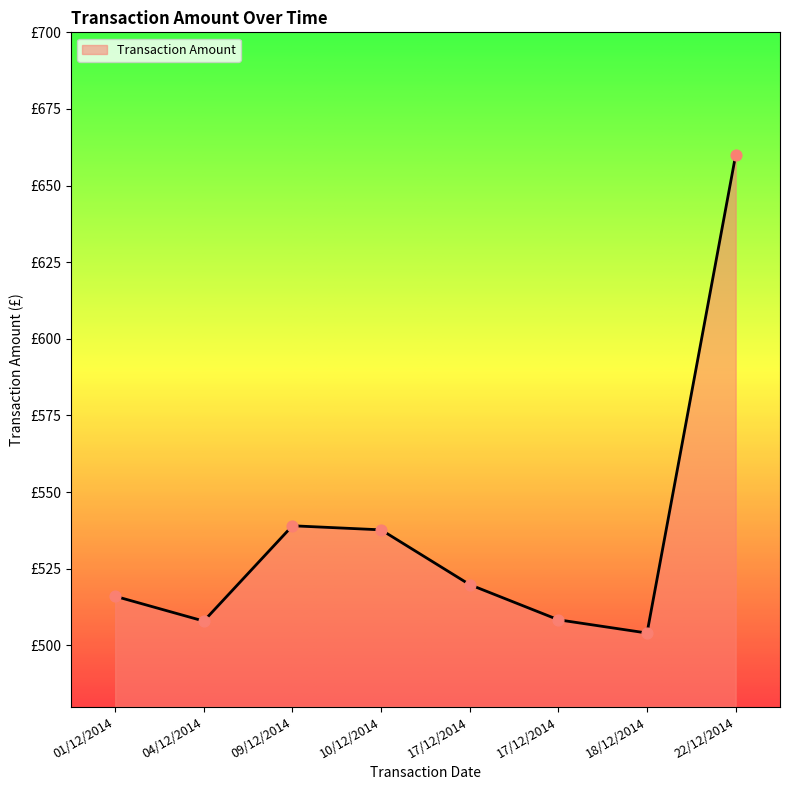

What is the ratio of the value at 22/12/2014 to the value at 09/12/2014?

1.2